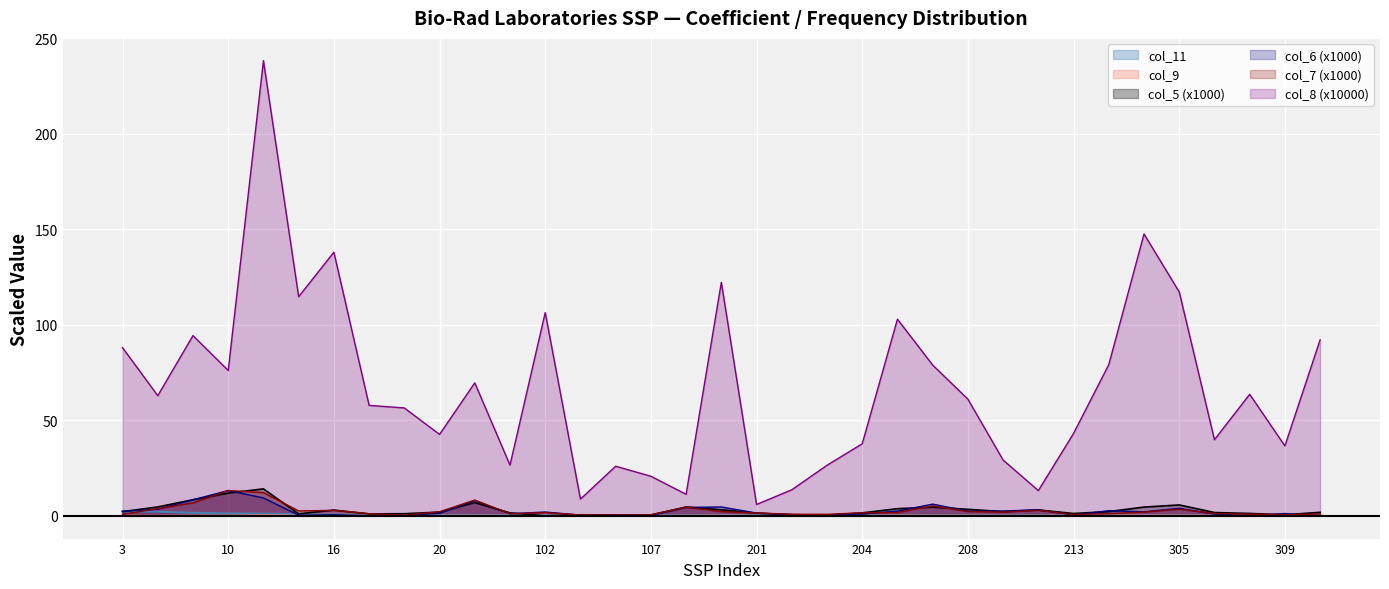

The col_5 series shows 5.7 at 305. True or false?

True